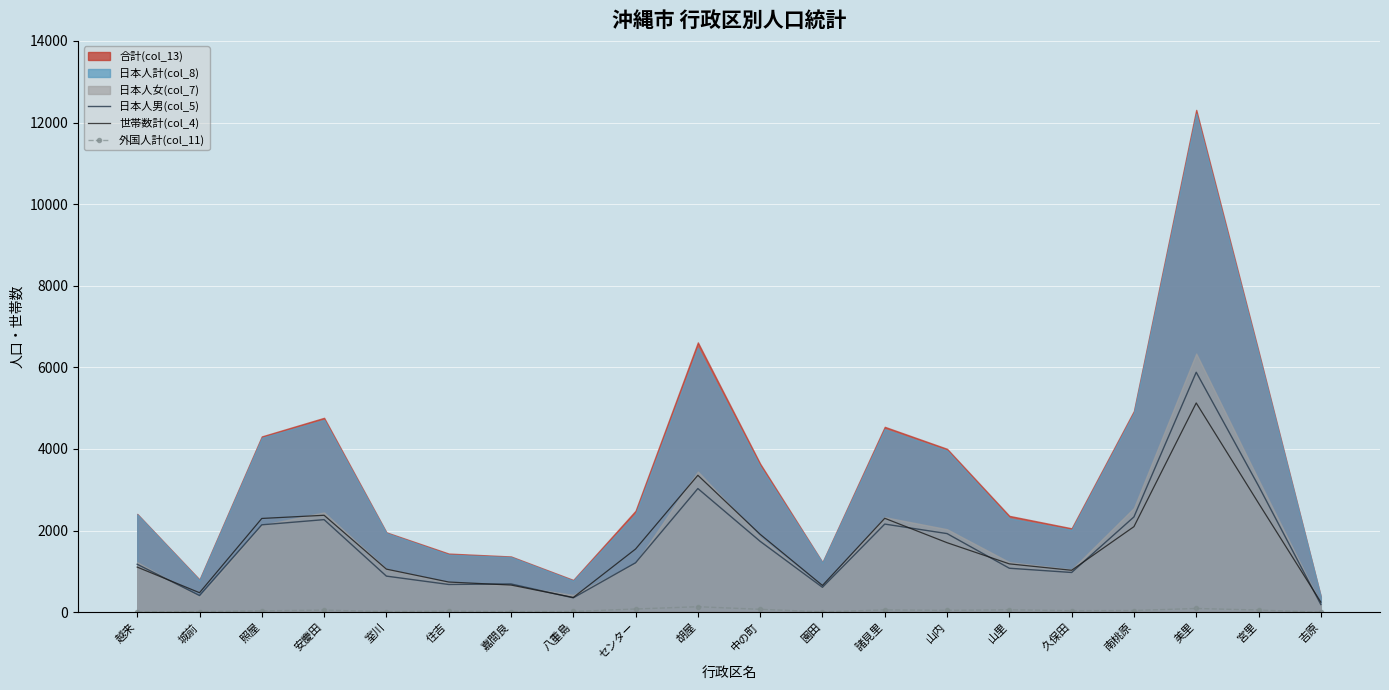

How many interior local peaks does the 世帯数計(col_4) series have?

4